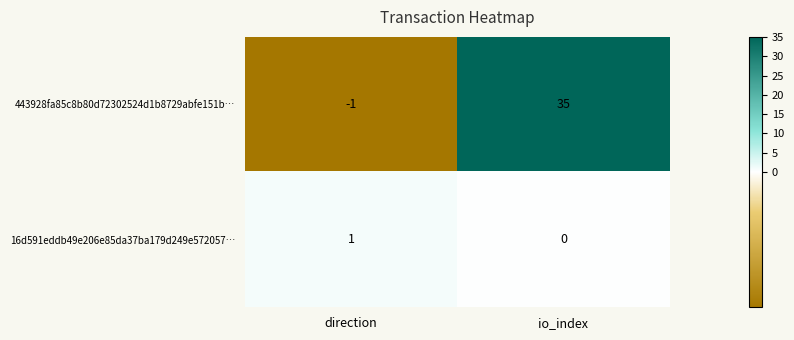

Reading right to left, extract all data points from this chart.

443928fa85c8b80d72302524d1b8729abfe151b…: io_index=35	direction=-1
16d591eddb49e206e85da37ba179d249e572057…: io_index=0	direction=1